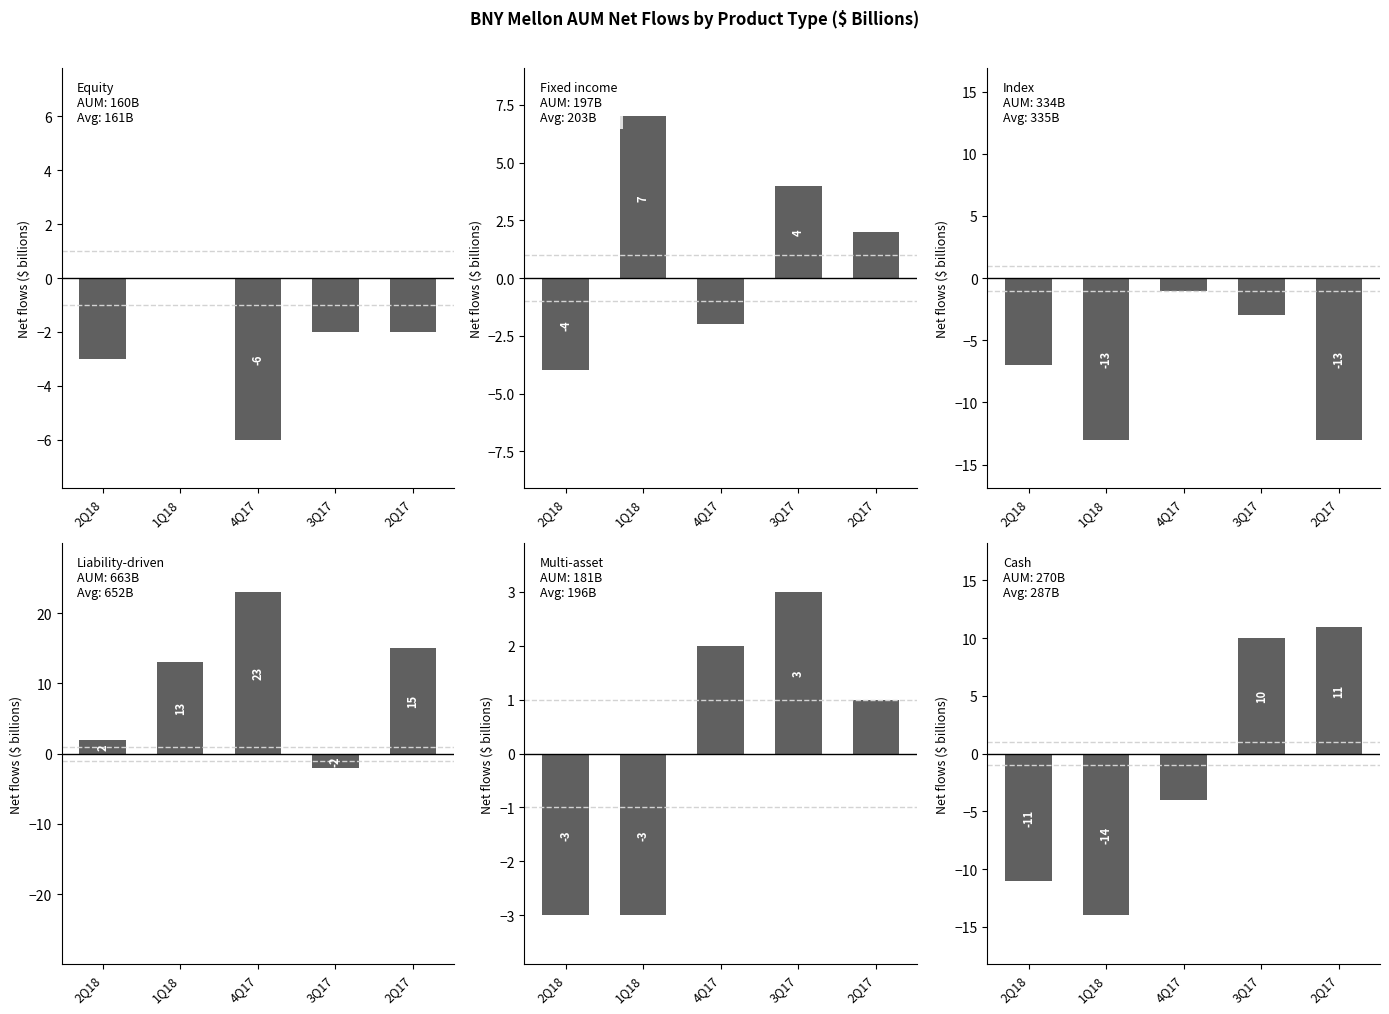

What is the label of the 3rd bar from the right?

4Q17